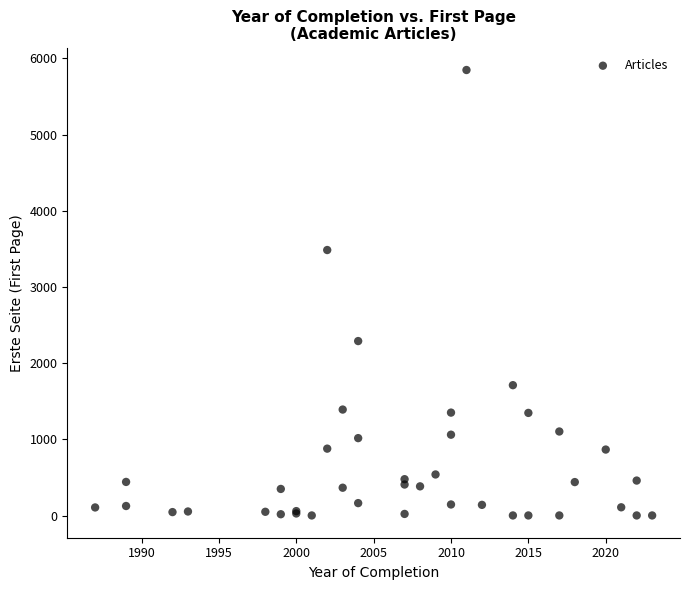

What Y value in the scatter plot is closest to 2924?

3485